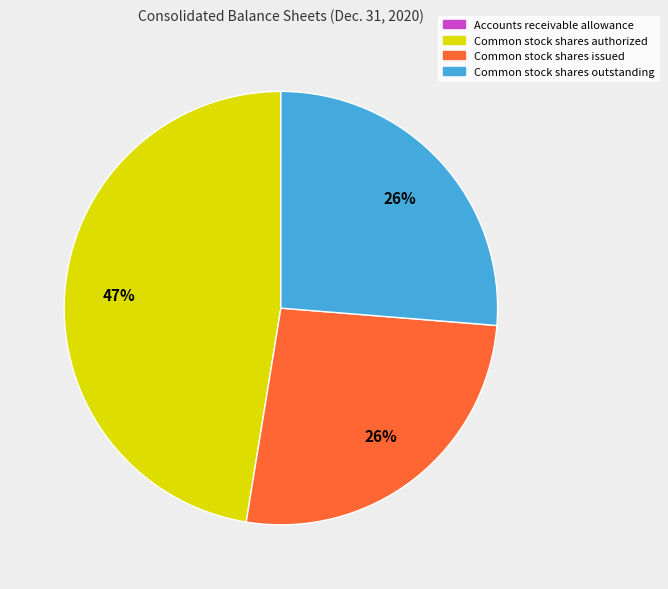

Which slice is the largest?

Common stock shares authorized